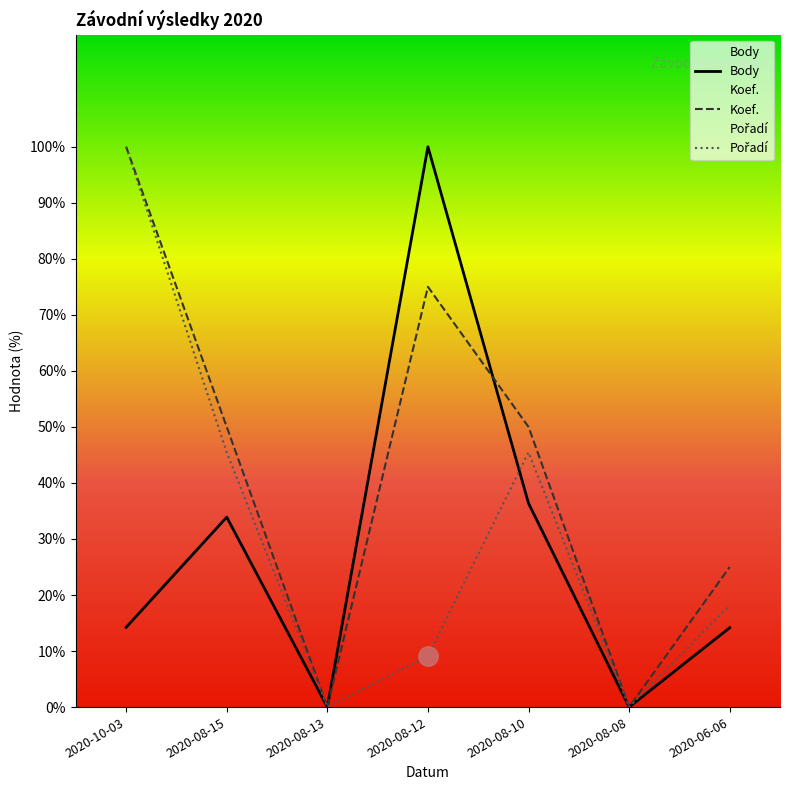

List the series in order of their peak value, lowest first.

Body, Koef., Pořadí